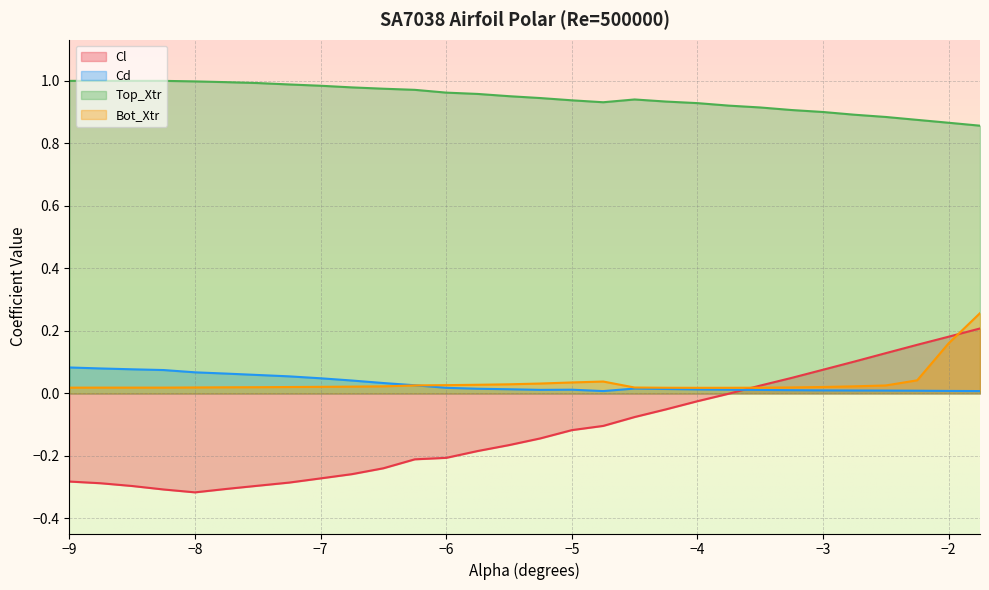

What are all the series names shown in the legend?

Cl, Cd, Top_Xtr, Bot_Xtr